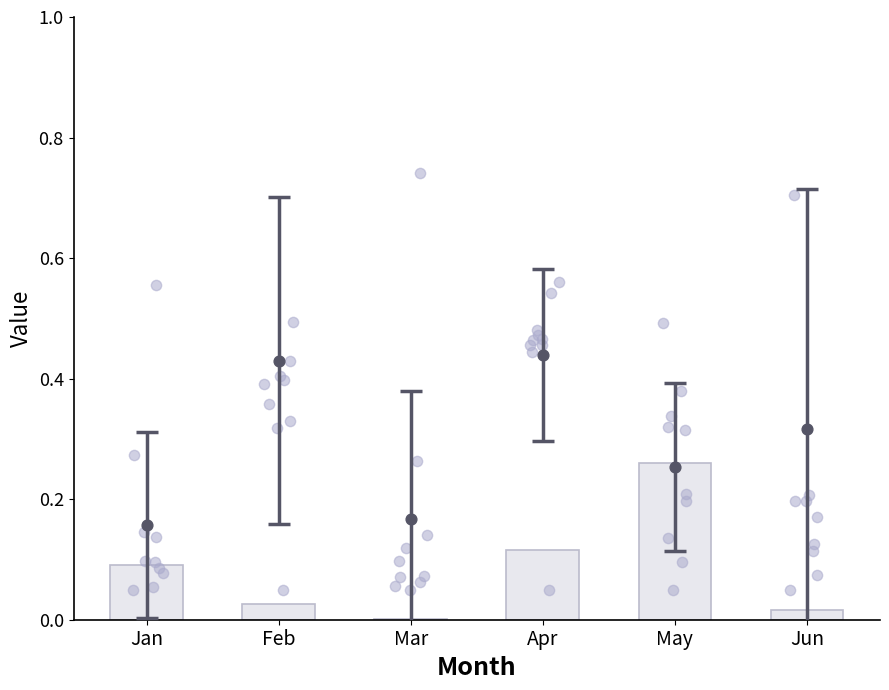

Which series has the largest total across all categories?

Apr